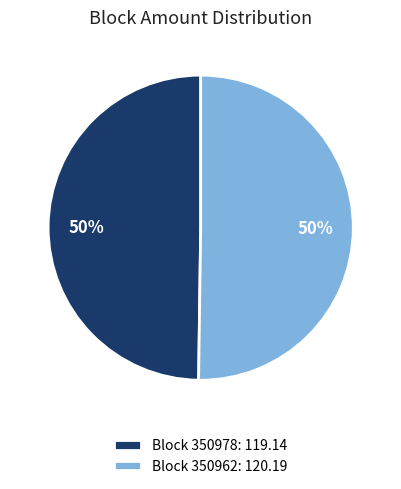

To the nearest percent, what is the combined percentage of Block 350962: 120.19 and Block 350978: 119.14?

100%